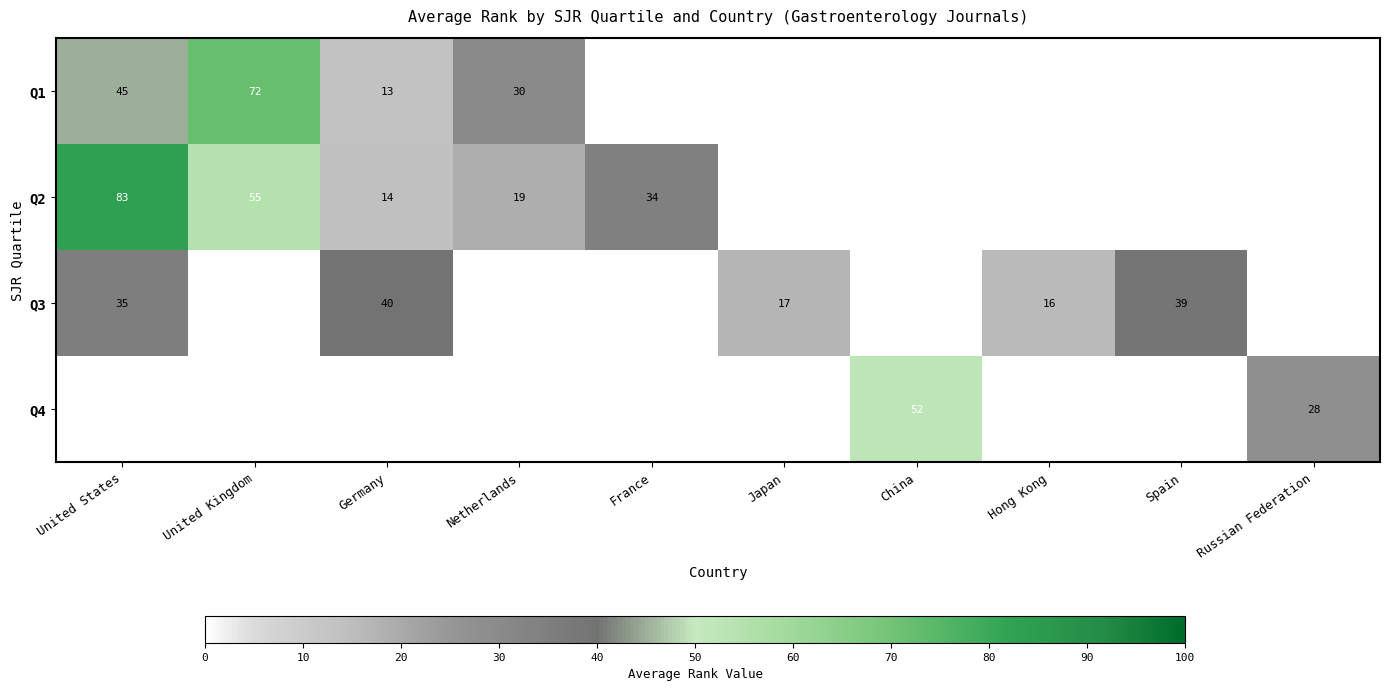

The Q3 series shows 40 at Germany. True or false?

True